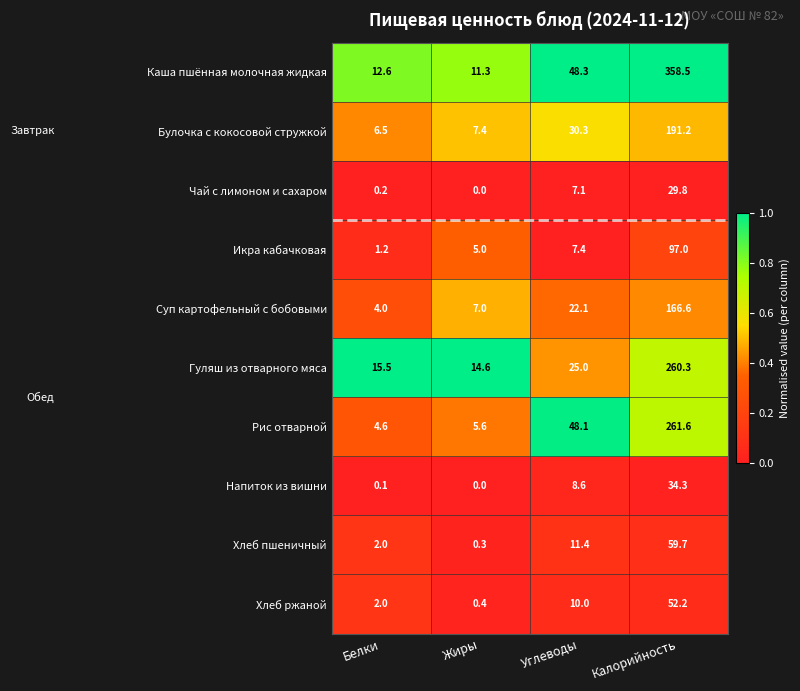

Read the Хлеб пшеничный value at Жиры.

0.3